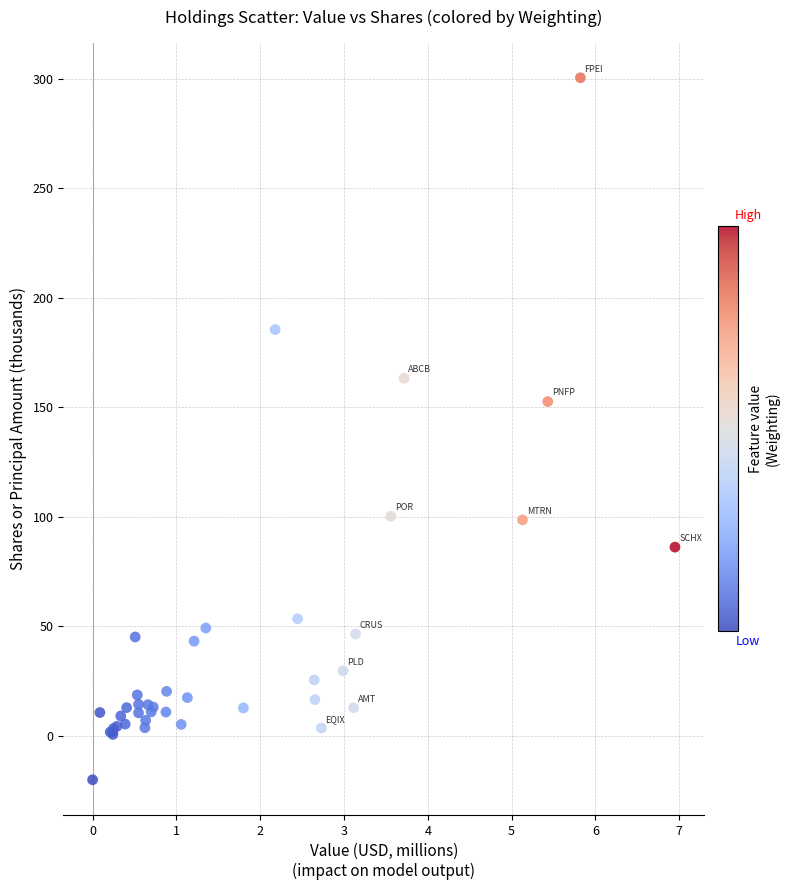

What Y value in the scatter plot is closest to 140?

152.6